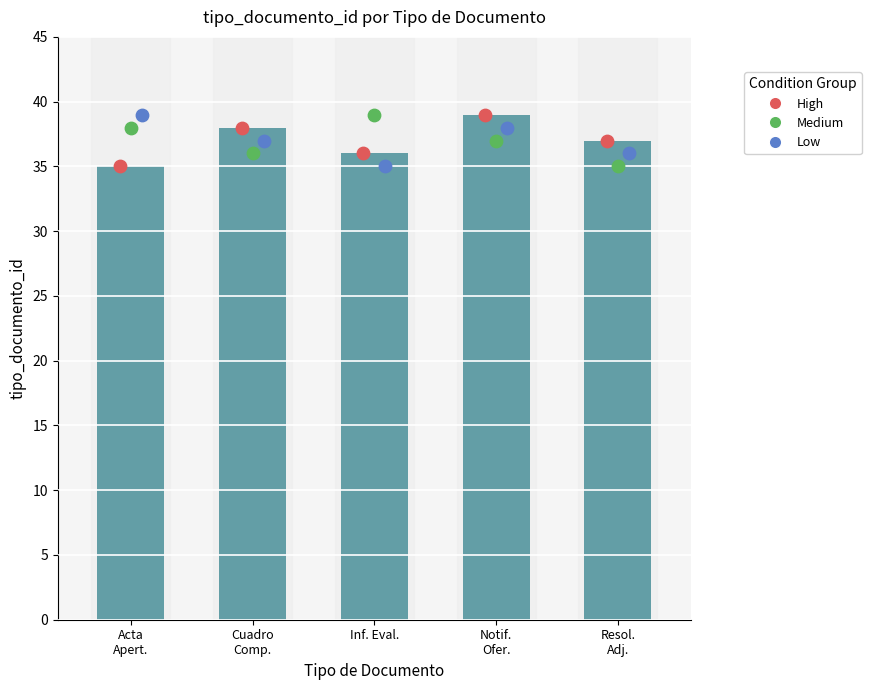

Approximately how many times larger is the value at Notif.
Ofer. compared to Acta
Apert.?

1.1